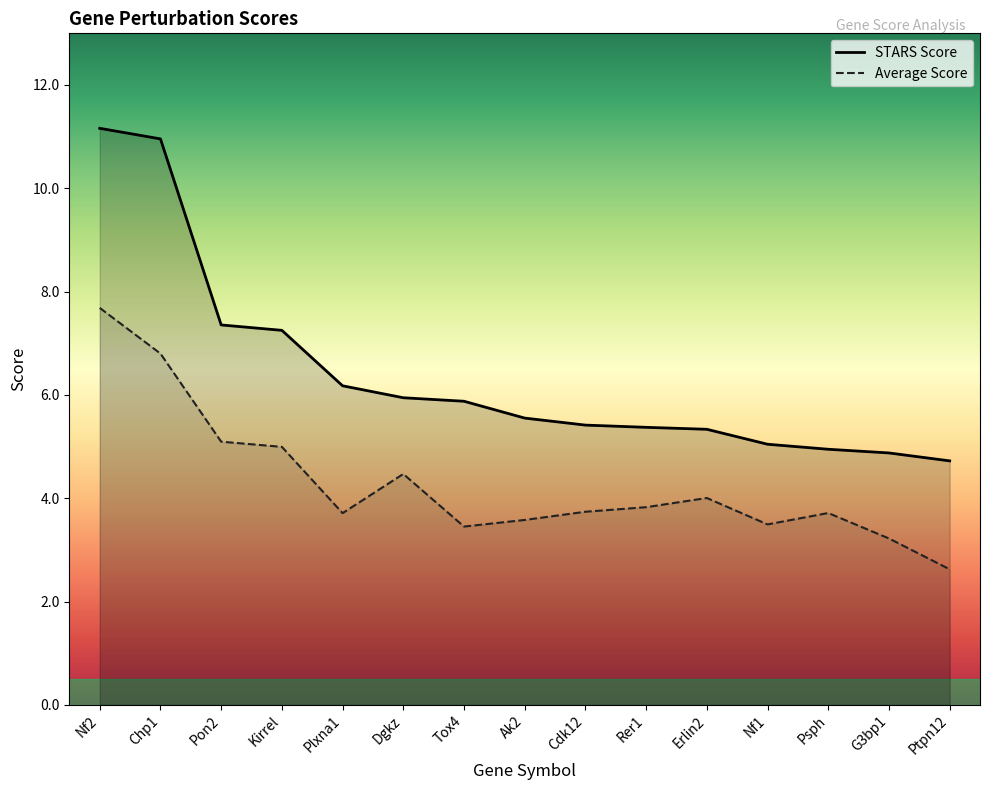

What is the highest value of the STARS Score series?

11.2